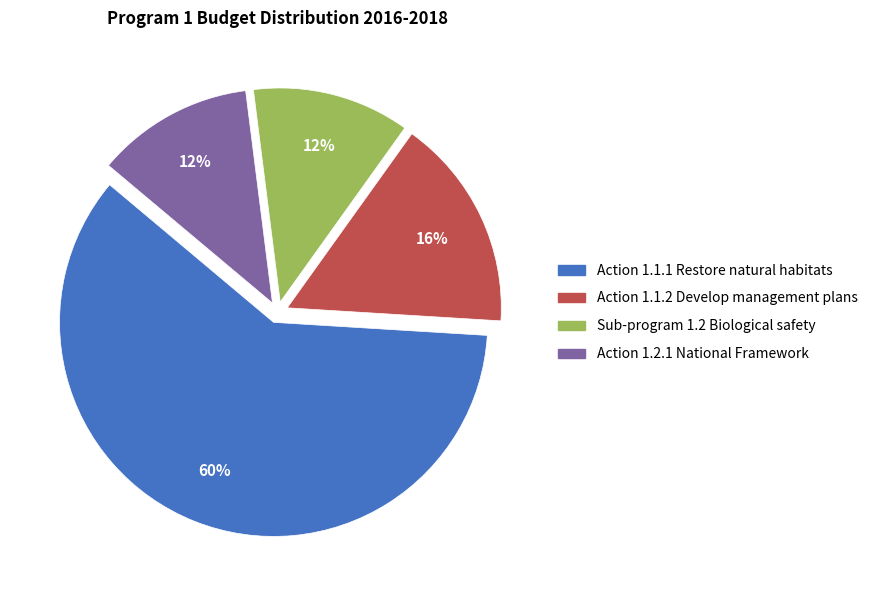

To the nearest percent, what is the average slice percentage?

25%